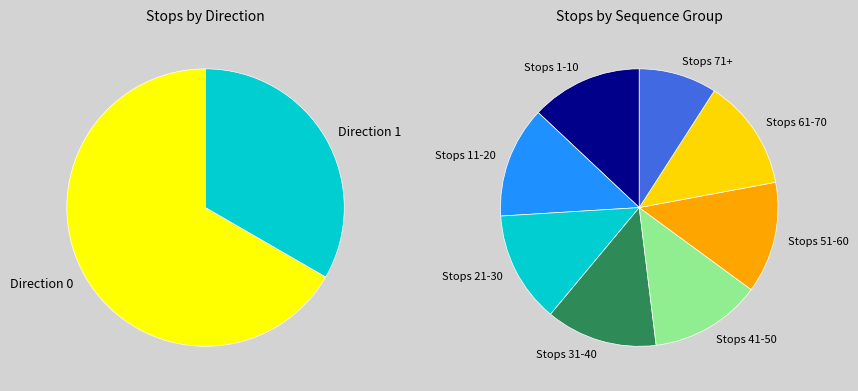

Rank the categories by value from highest to lowest.

Direction 0, Direction 1